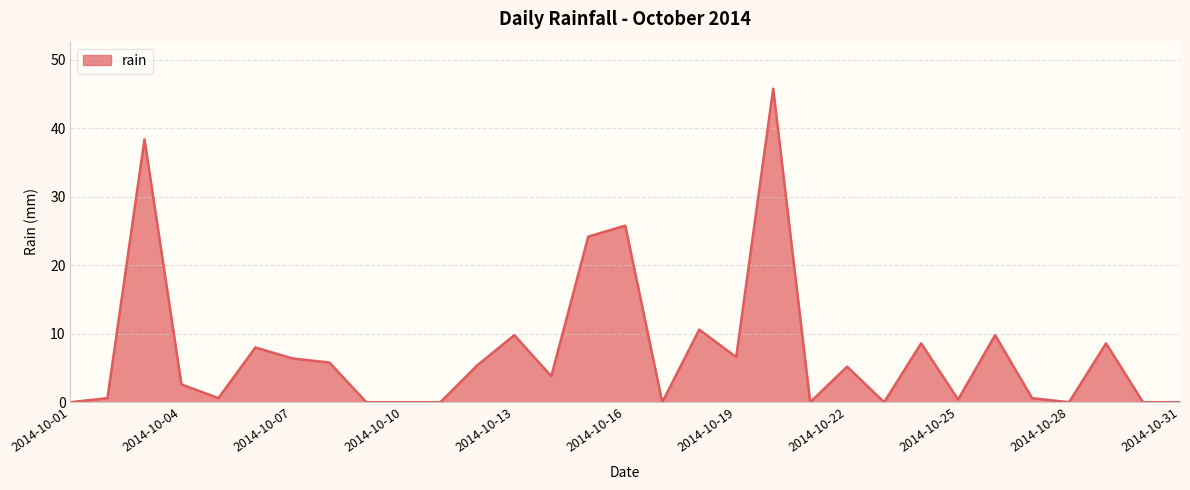

What is the difference between the maximum and minimum values?

45.8